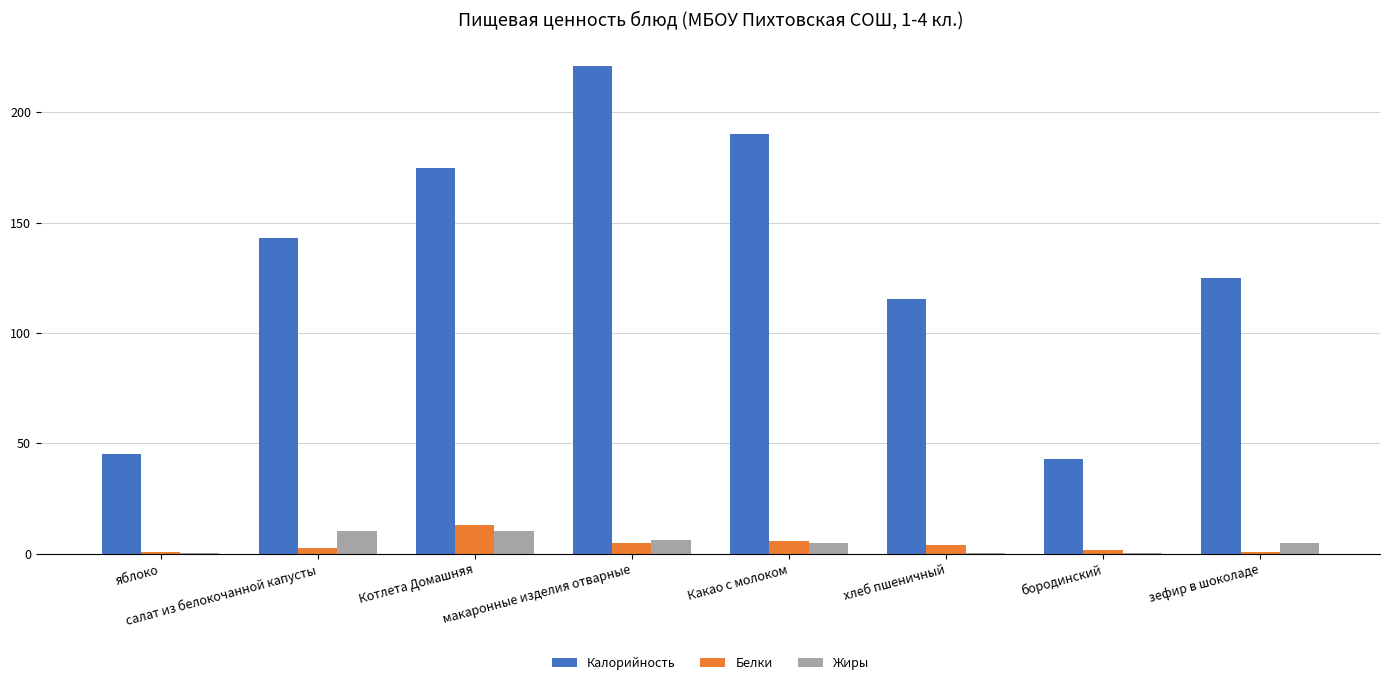

What is the greatest value displayed?

221.0